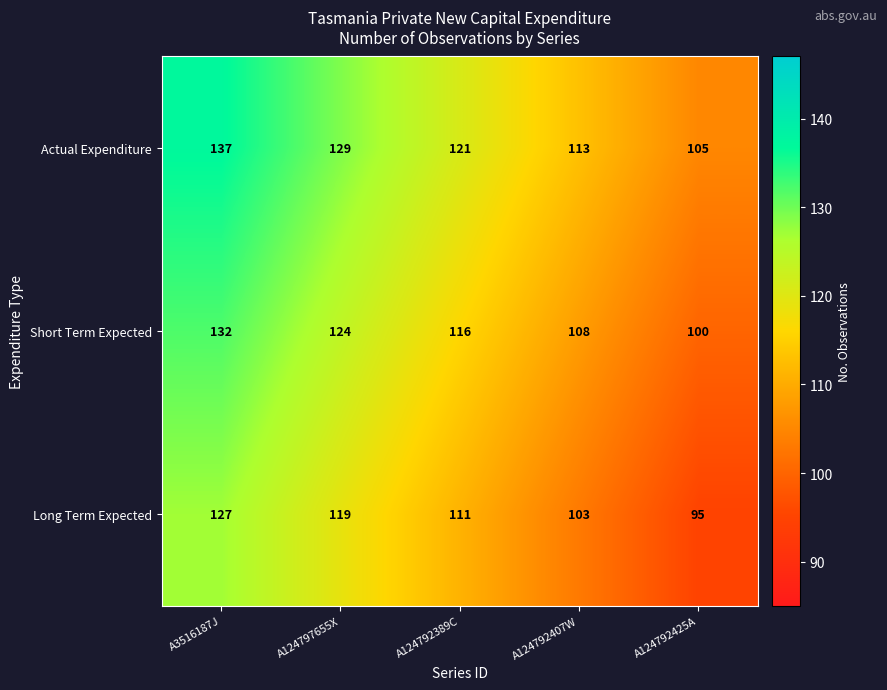

At how many categories does at least one series exceed 127?

2